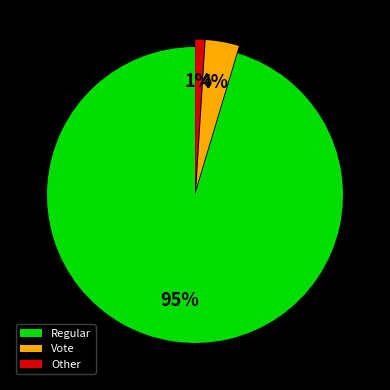

Rank the categories by value from highest to lowest.

Regular, Vote, Other